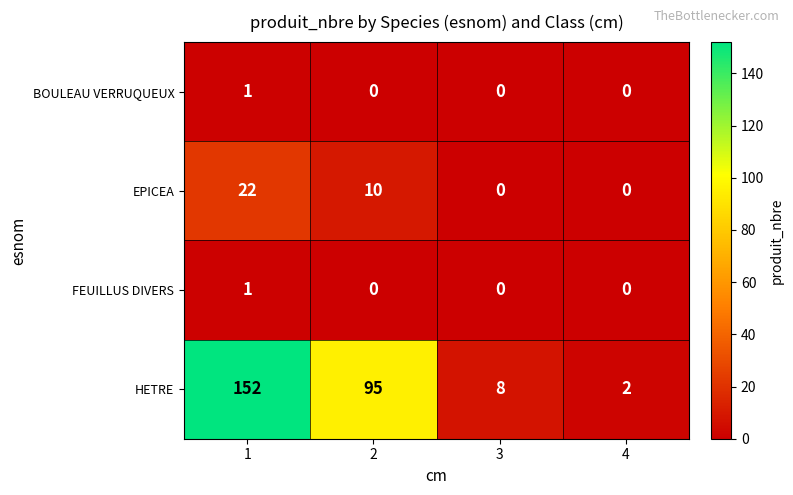

Between 2 and 3, which series saw the biggest shift?

HETRE